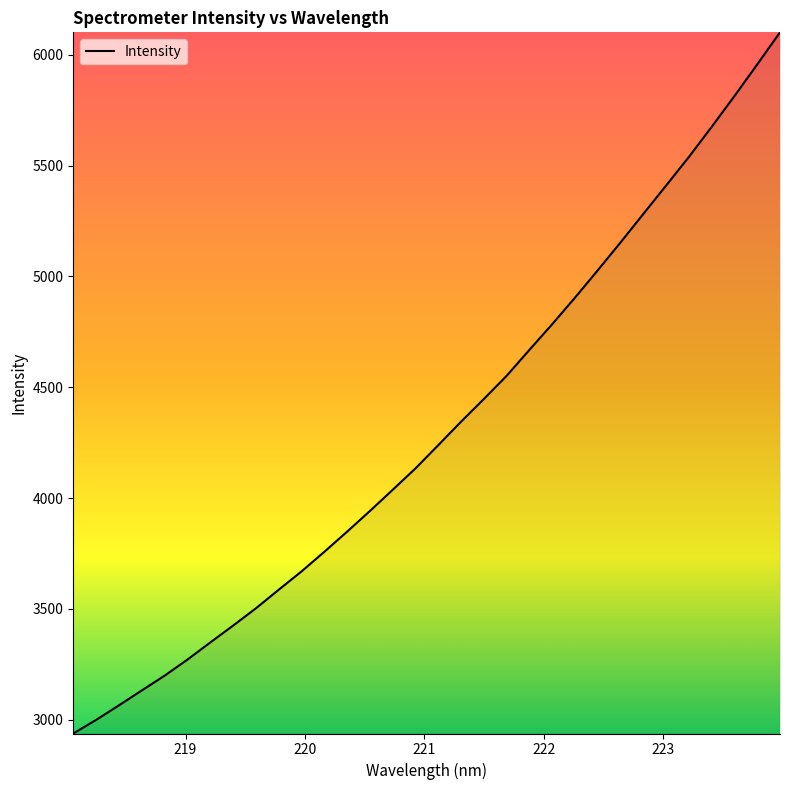

True or false: there are more than 1 points higher than both neighbors.

False